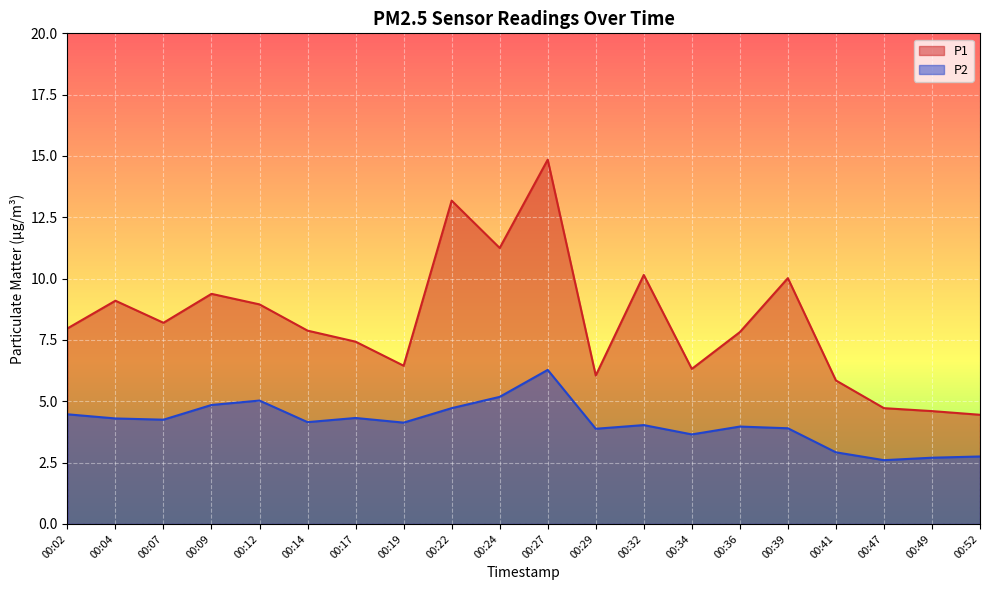

Rank the series at 00:41 from lowest to highest value.

P2, P1